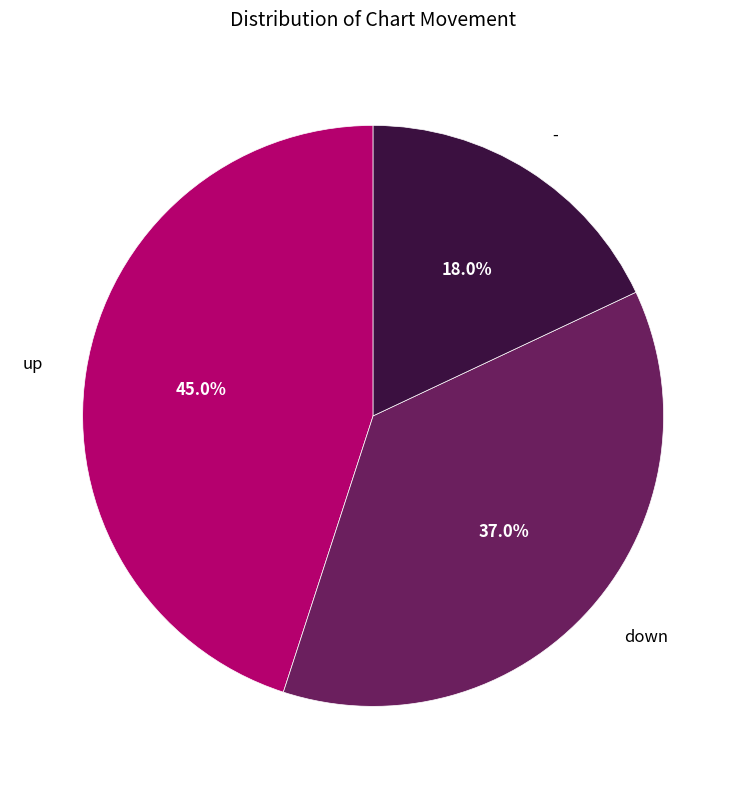

True or false: down accounts for 37% of the total.

True